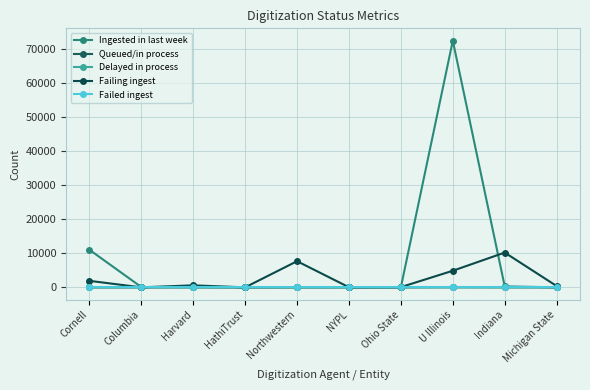

At which category is the sum across all series the highest?

U Illinois